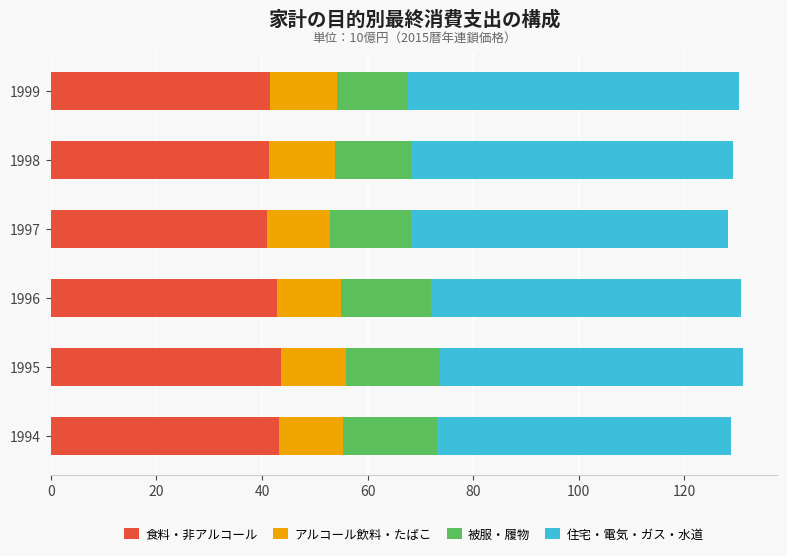

What is the minimum value for 食料・非アルコール?

40.9